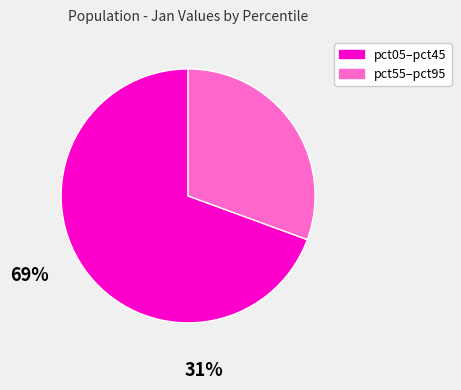

Is there a majority slice in this chart?

Yes